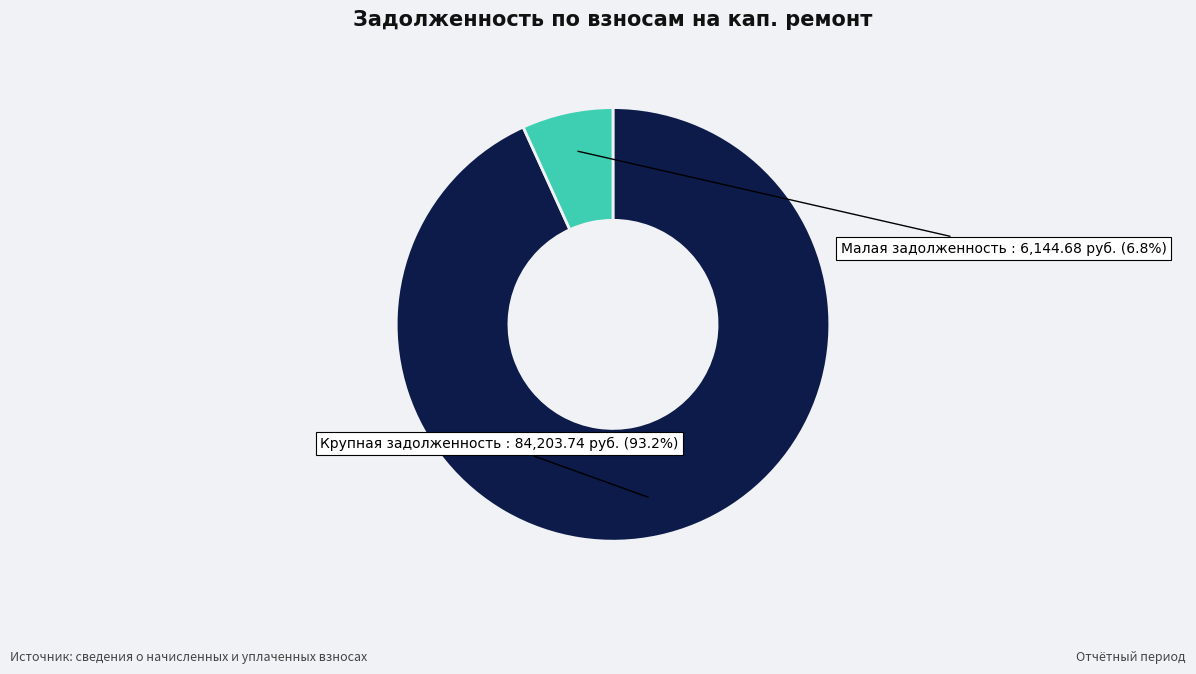

Is there a majority slice in this chart?

Yes